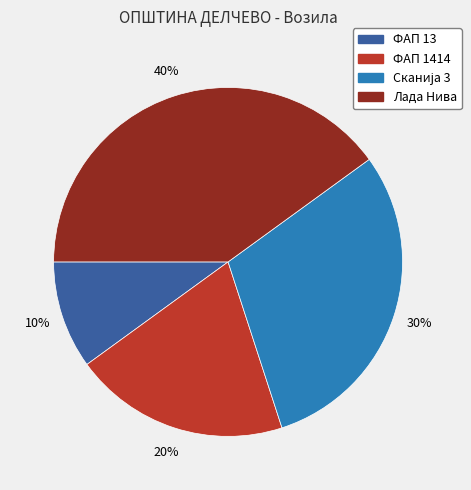

What is the largest slice in the pie chart?

Лада Нива